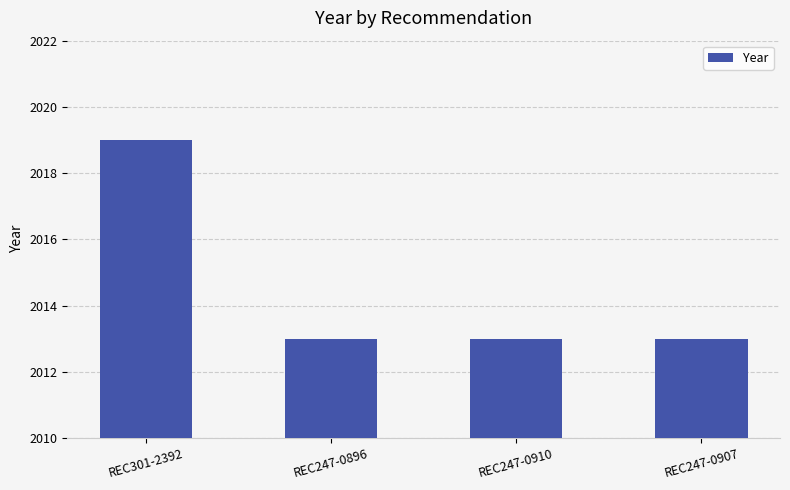

What is the label of the 4th bar from the right?

REC301-2392